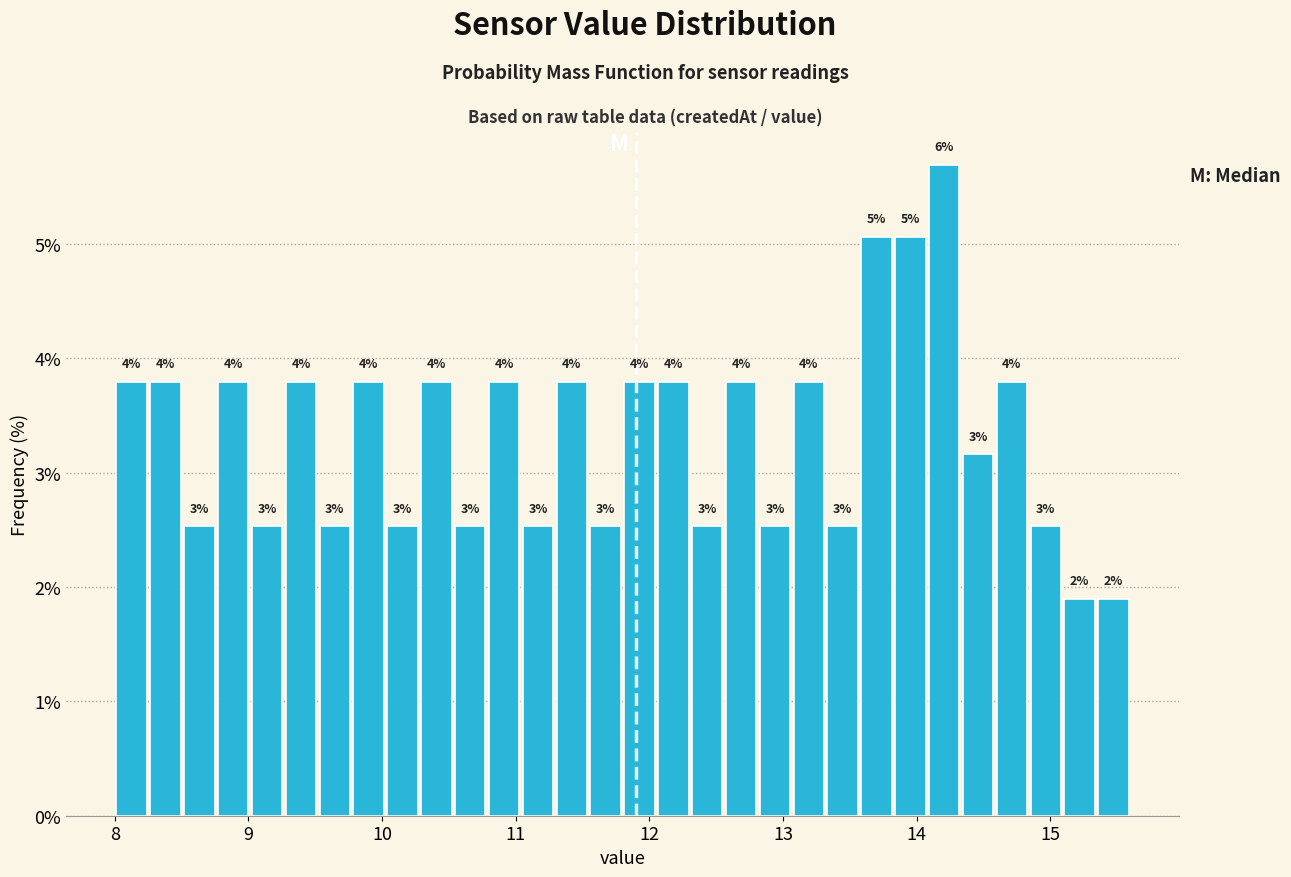

Read against the x-axis, roughly where is the centre of the tallest bar?

14.2